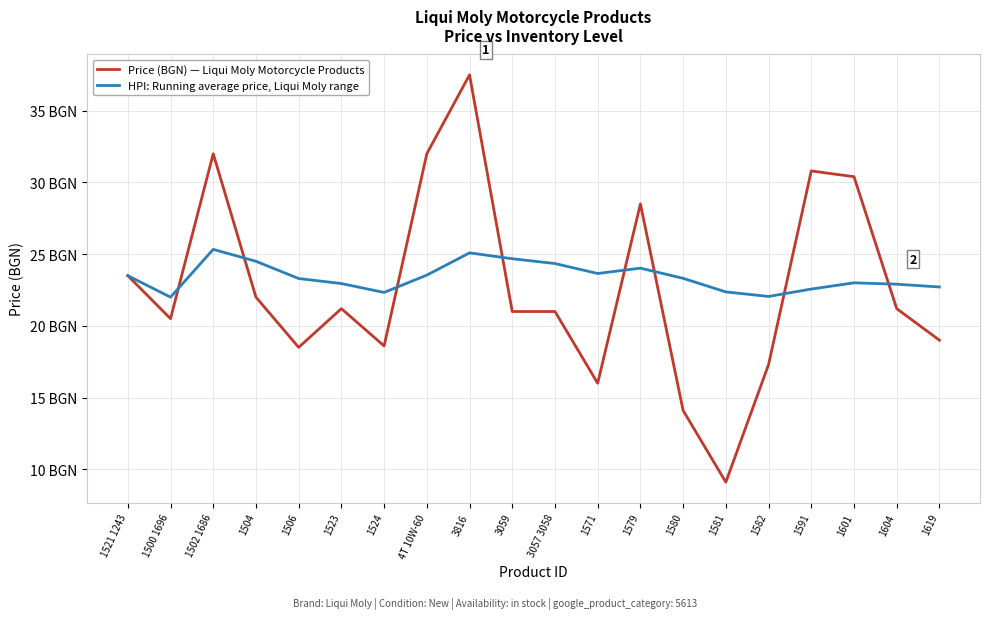

How many interior local valleys does the Price (BGN) — Liqui Moly Motorcycle Products series have?

5